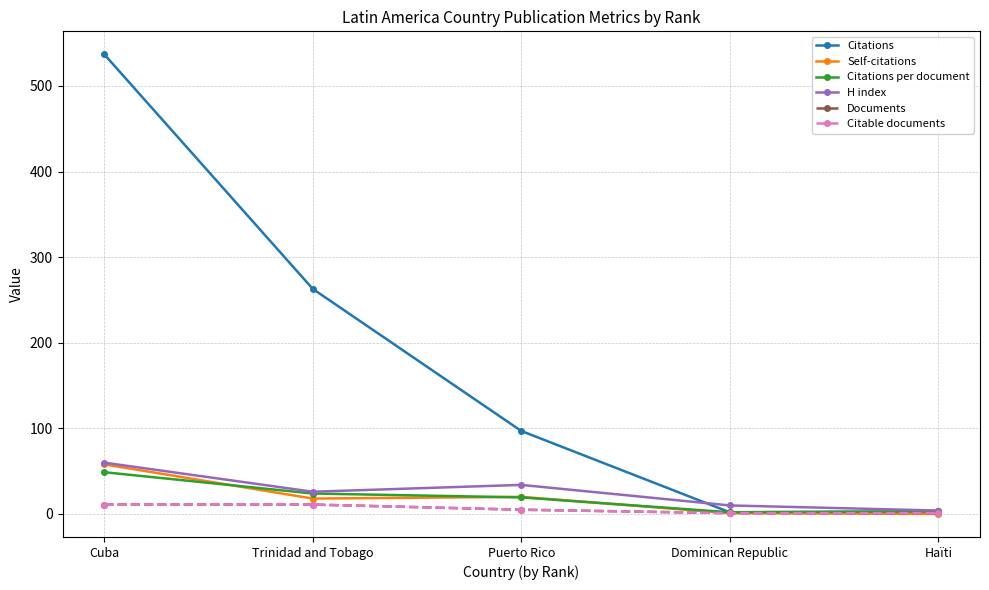

The value of Documents at Cuba is 11.0. True or false?

True